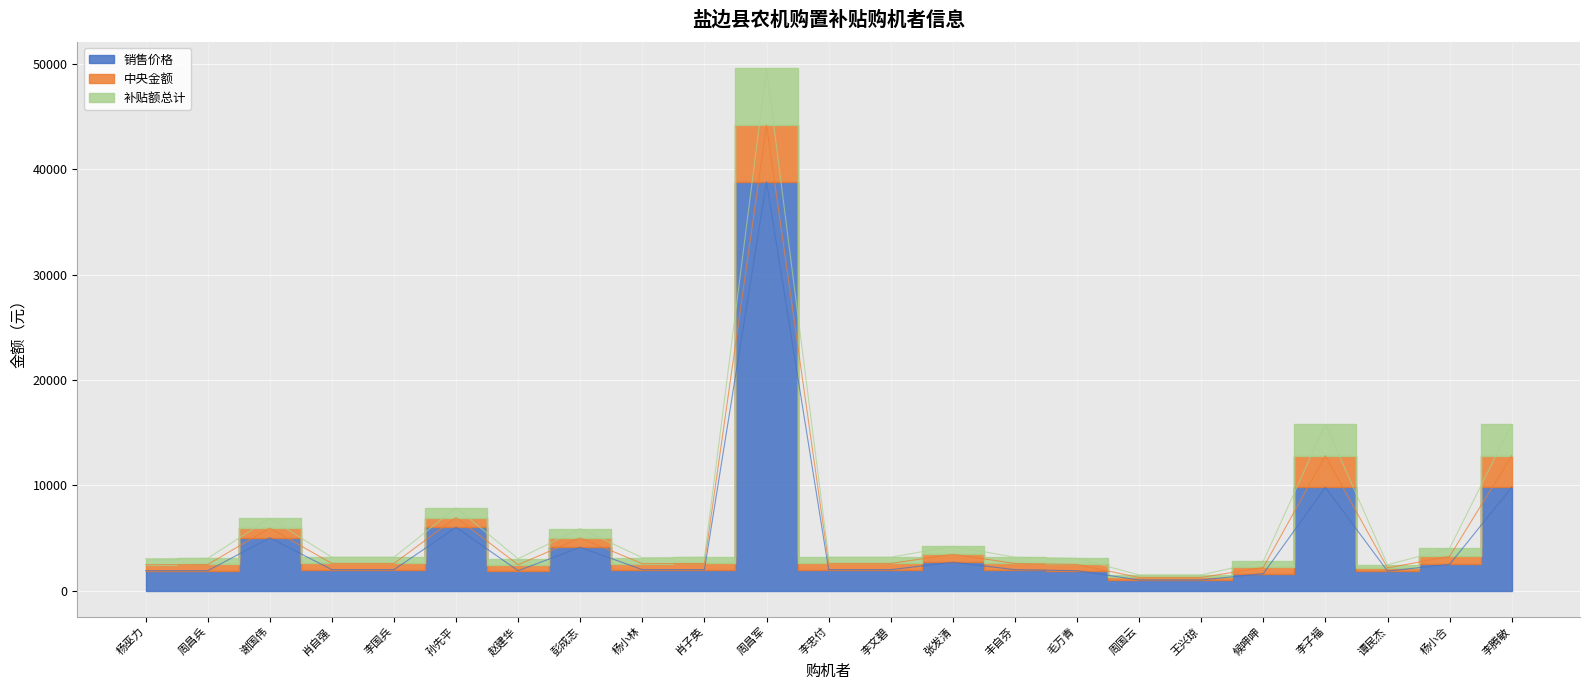

List the labels in order of 销售价格 value, largest first.

周昌军, 李子福, 李腾敏, 孙先平, 谢国伟, 彭成志, 张发清, 杨小合, 肖自强, 李国兵, 杨小林, 肖子英, 李忠付, 李文碧, 丰自芬, 杨巫力, 周昌兵, 赵建华, 毛万青, 谭民杰, 候呷呷, 周国云, 王兴琼